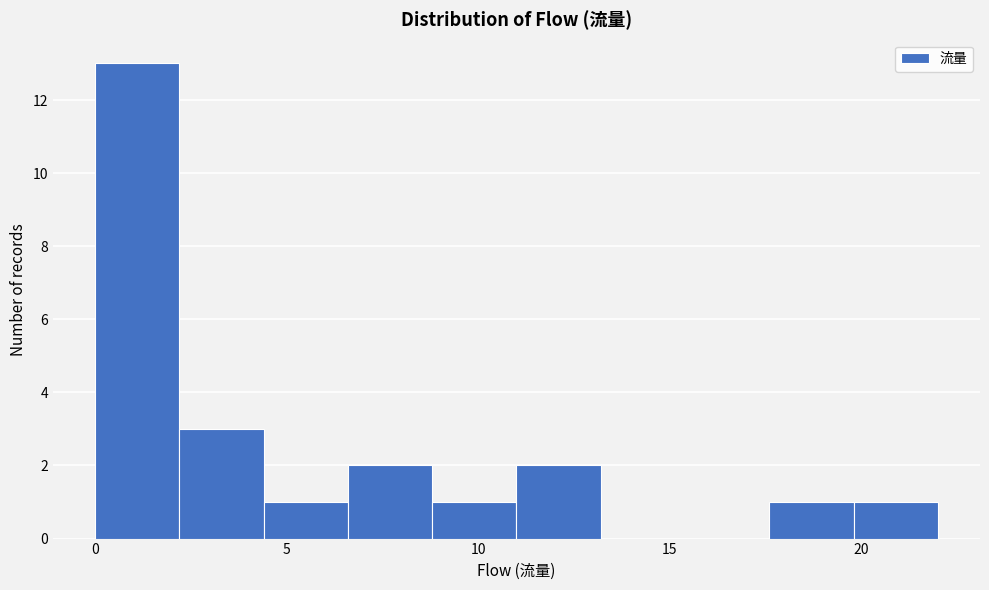

Reading left to right, list every bar in this chart as the range it spans on the x-axis followed by its height. Neither the bar edges nor the heights are printed on the chart, so give them approximately, as read against the axes.

0.0 to 2.2: 13
2.2 to 4.4: 3
4.4 to 6.6: 1
6.6 to 8.8: 2
8.8 to 11.0: 1
11.0 to 13.2: 2
13.2 to 15.4: 0
15.4 to 17.6: 0
17.6 to 19.8: 1
19.8 to 22.0: 1